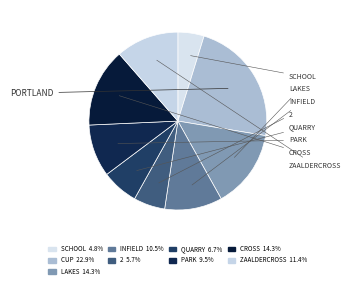

How many segments does this pie chart have?

9